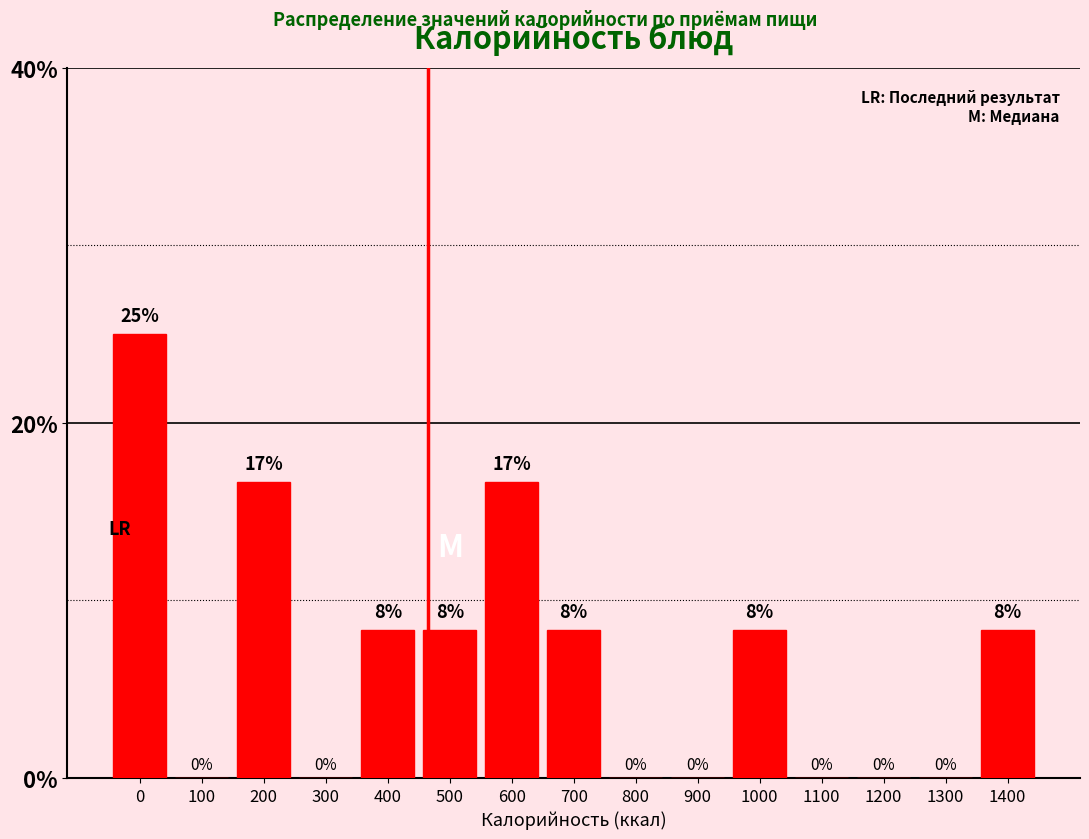

The value at 100 is 0.0. True or false?

True